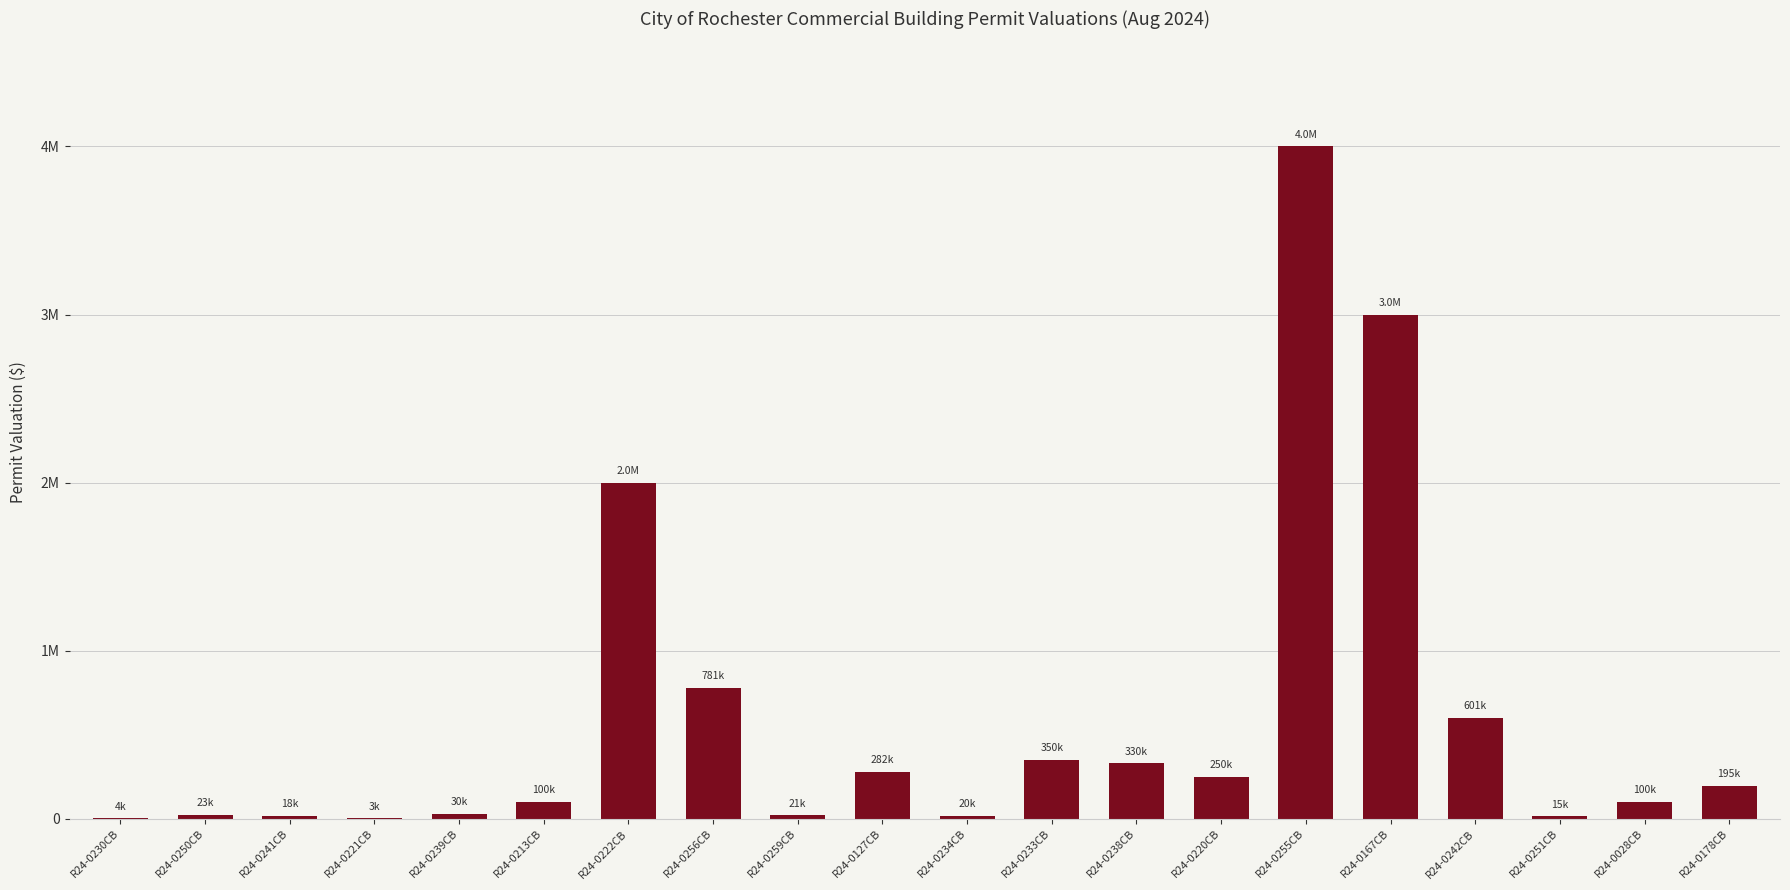

Are the bars horizontal?

No